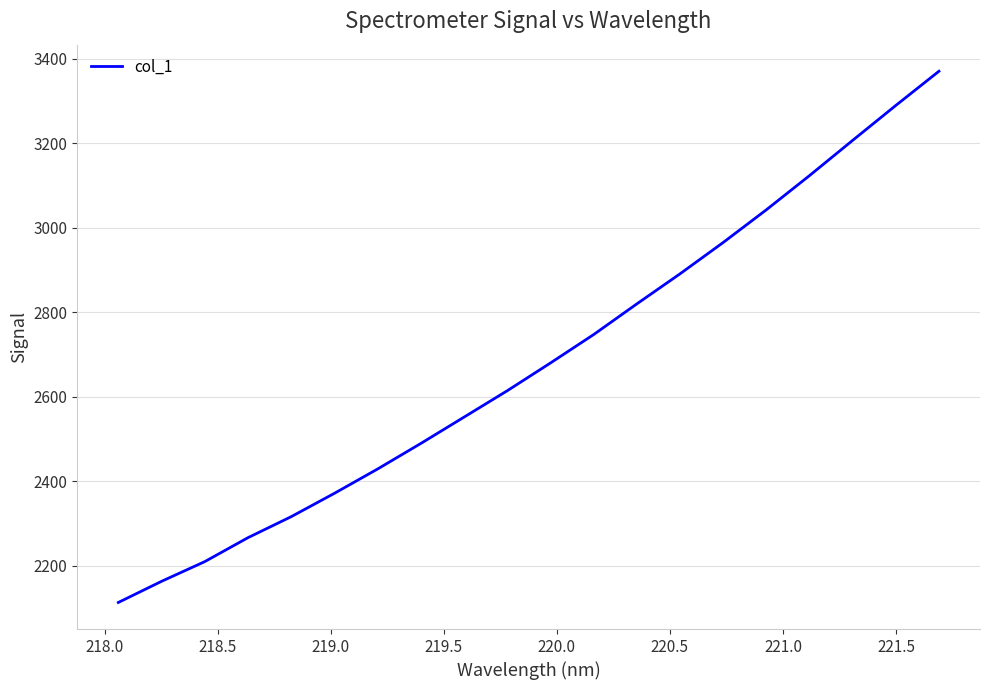

What is the smallest value displayed?

2113.2